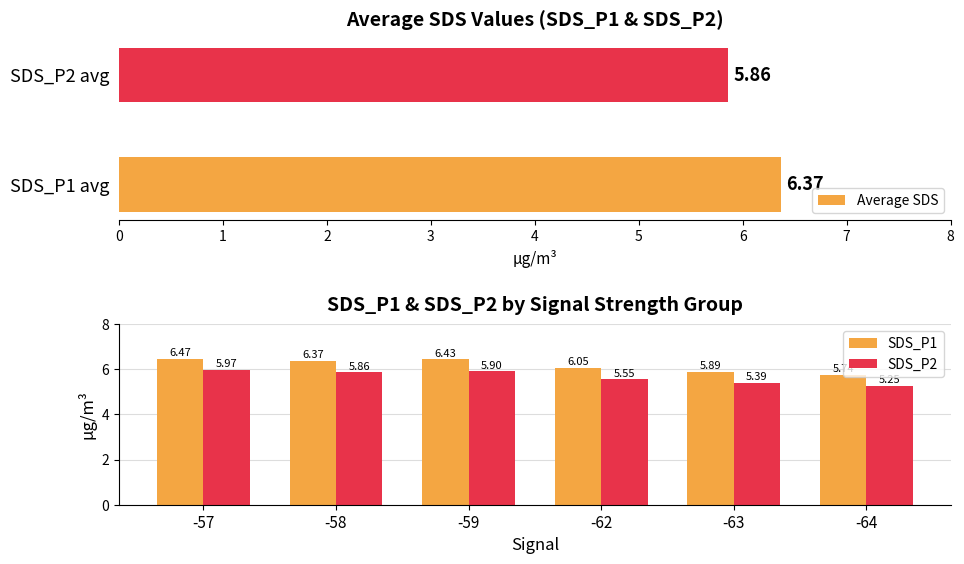

What is the sum of all Average SDS values?

12.2